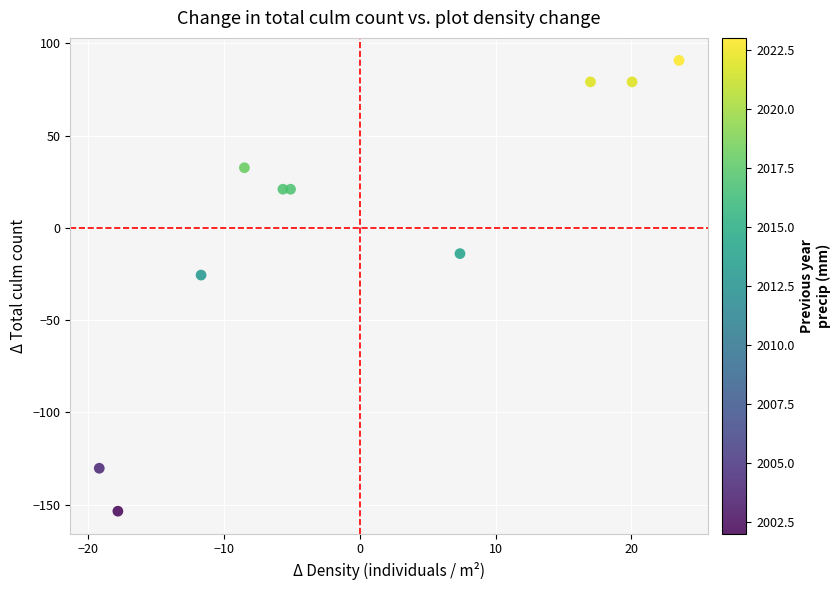

What Y value in the scatter plot is closest to -31?

-25.6